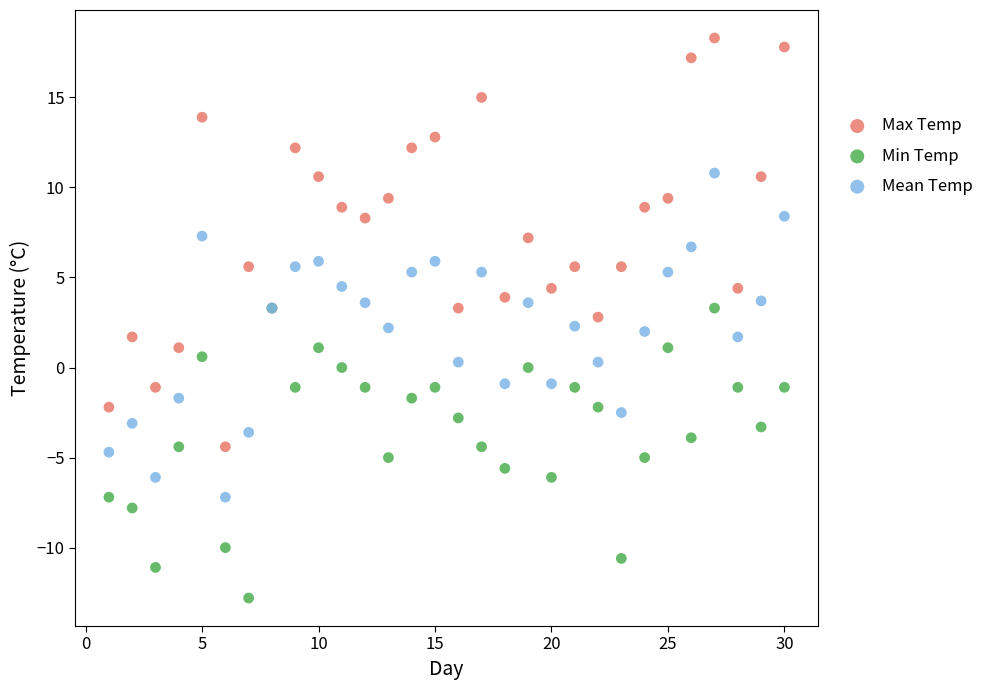

Which series contains the lowest Y value?

Min Temp